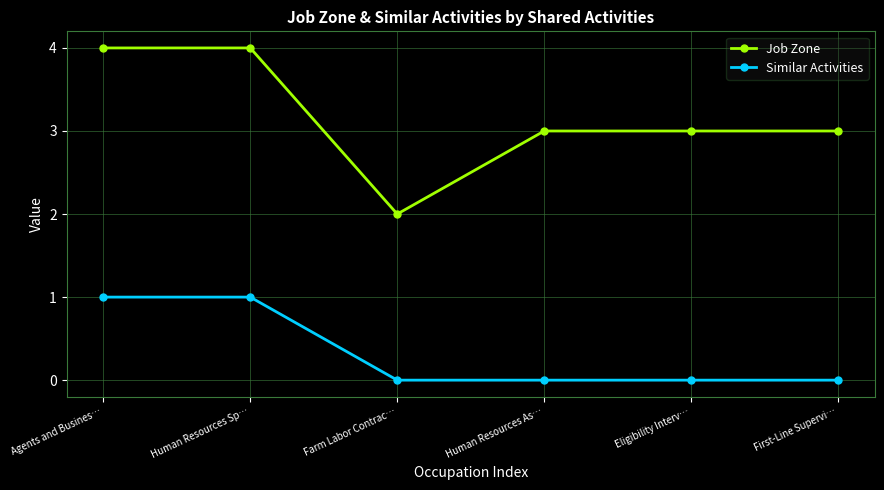

At which category does Job Zone reach its first local valley?

Farm Labor Contrac…